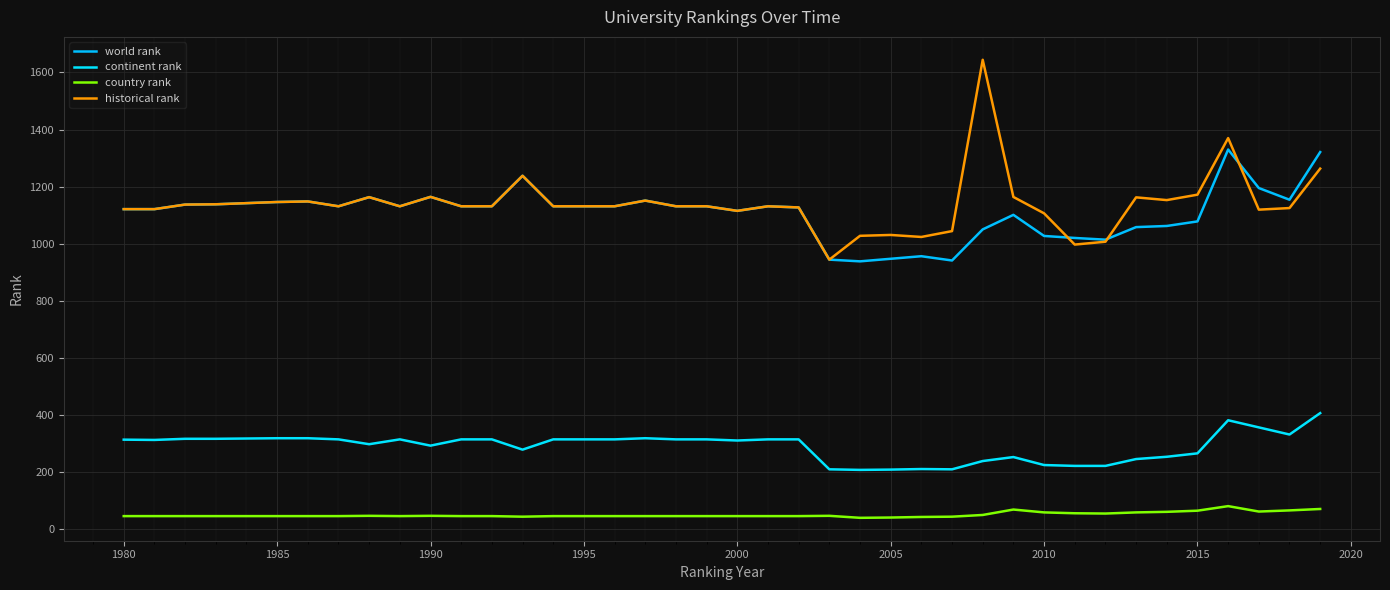

What is the sum of all historical rank values?

45572.3